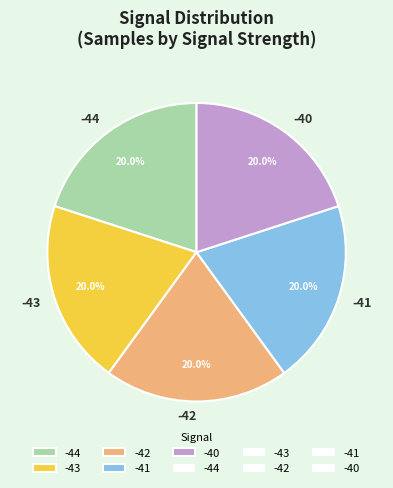

Does -40 account for over 50% of the chart?

No